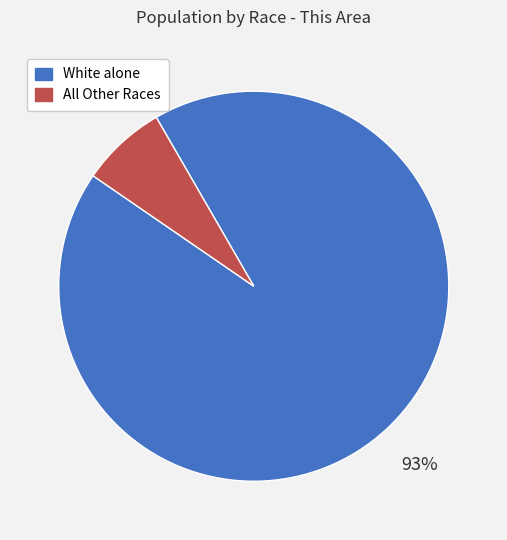

To the nearest percent, what is the average slice percentage?

50%